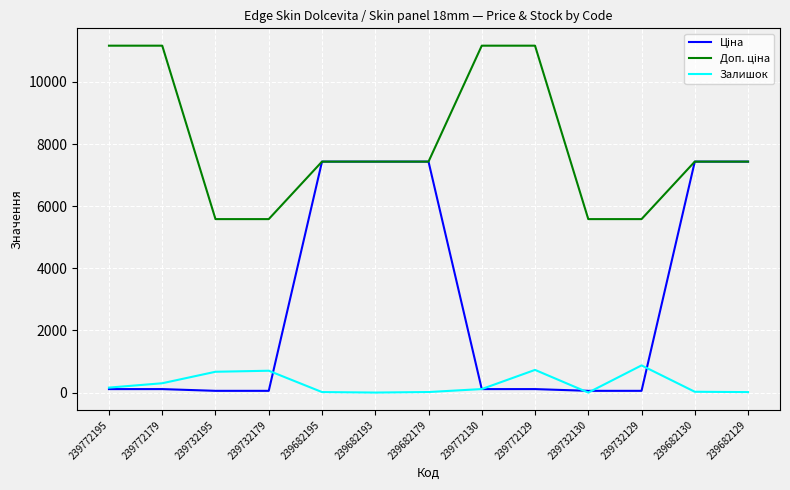

What is the maximum value shown in the chart?

11169.0